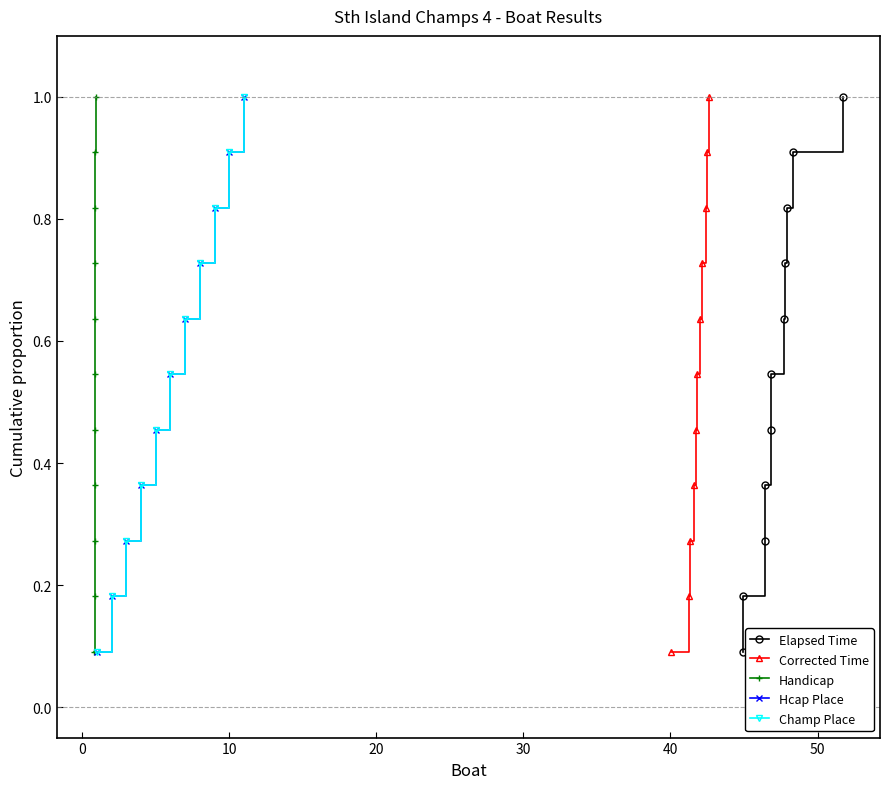

Does the chart have visible grid lines?

No